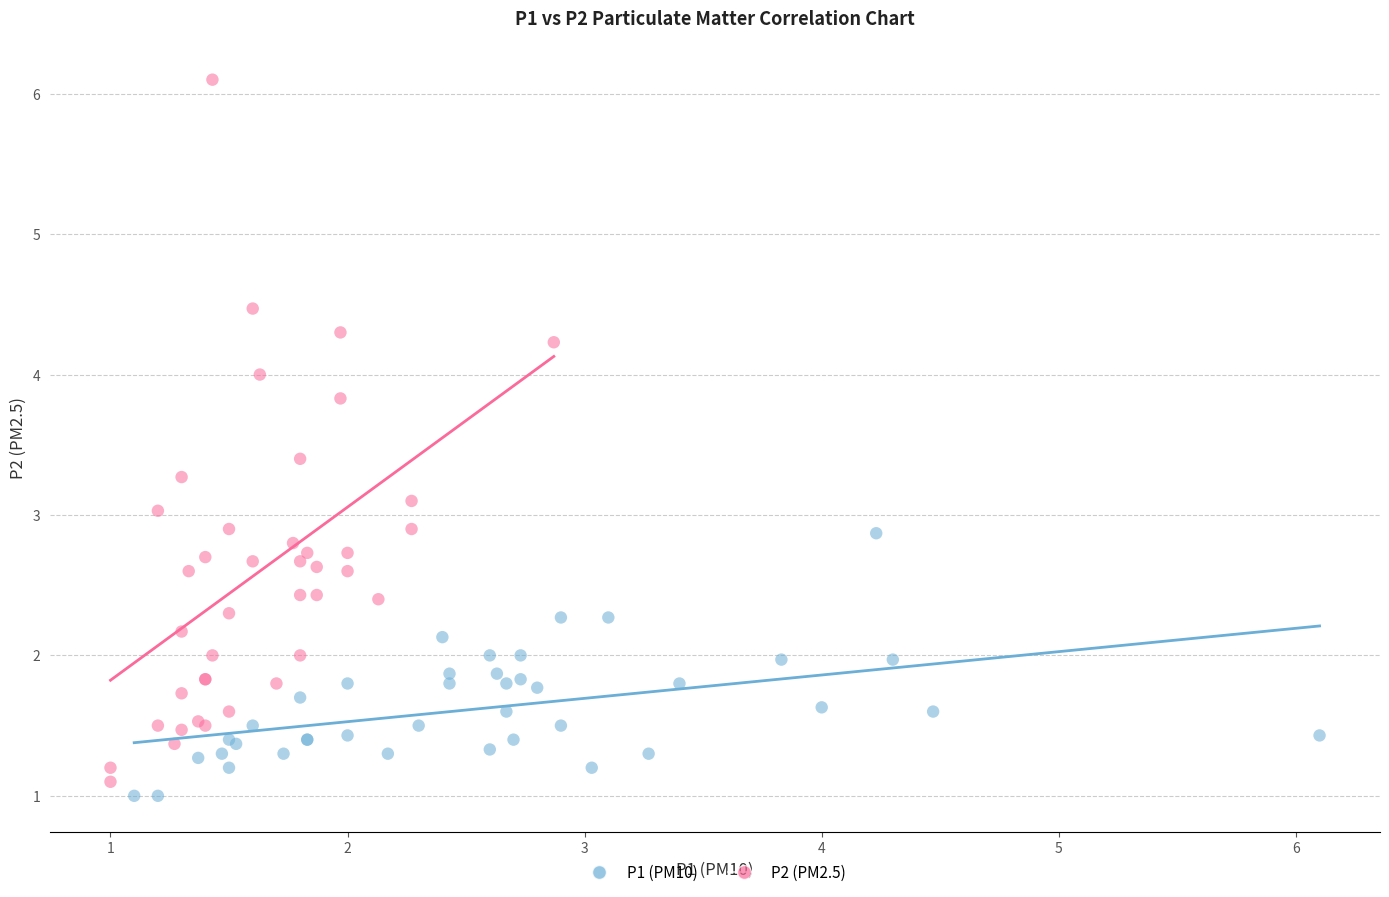

Which series contains the highest Y value?

P2 (PM2.5)